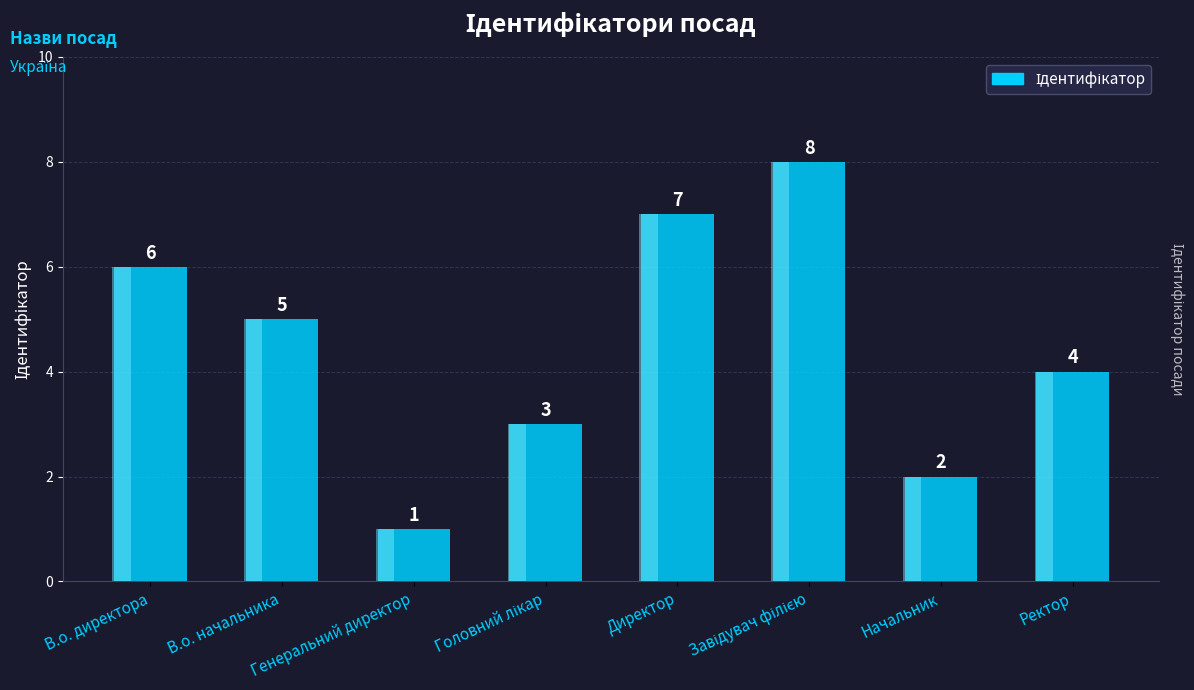

Reading left to right, extract all data points from this chart.

6	5	1	3	7	8	2	4